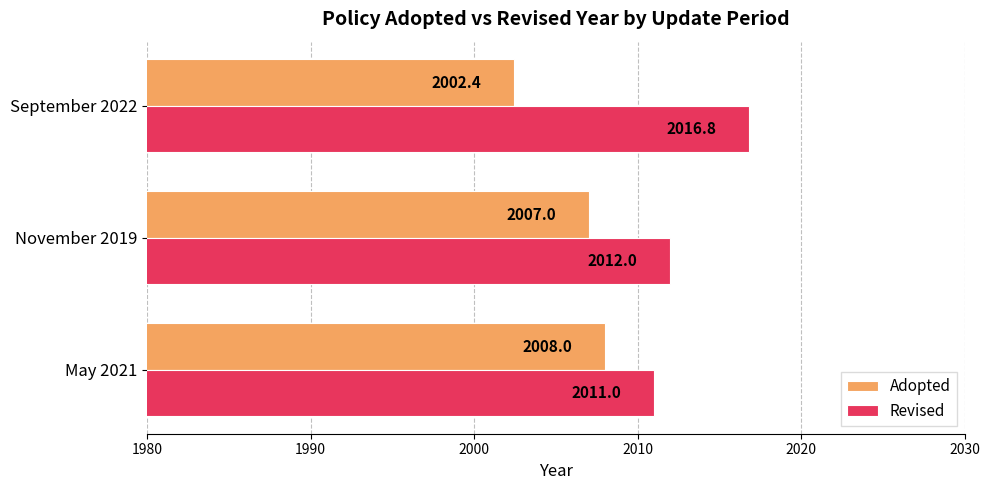

Rank the categories by Adopted value from lowest to highest.

September 2022, November 2019, May 2021